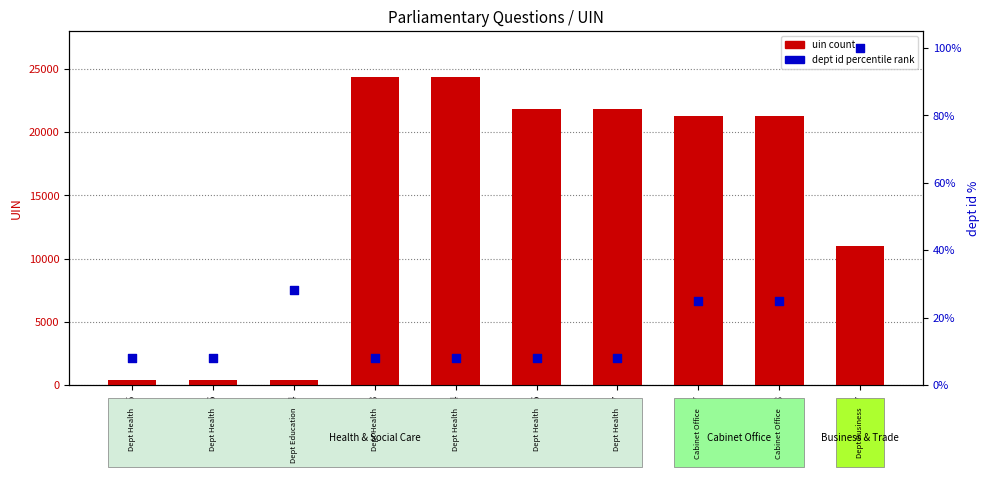

At how many categories does at least one series exceed 15806?

6